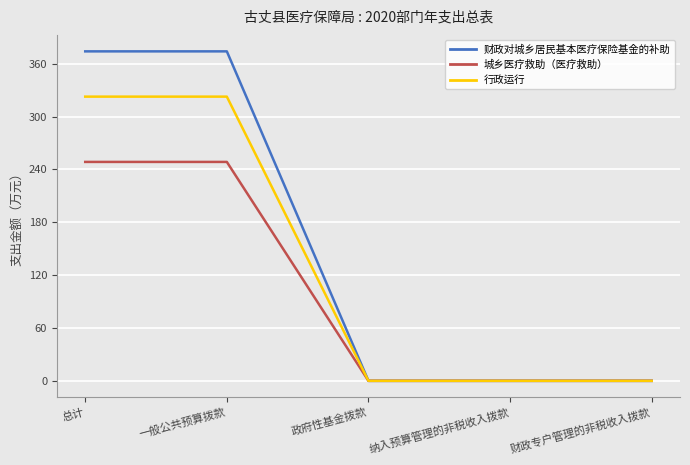

List the series in order of their peak value, highest first.

财政对城乡居民基本医疗保险基金的补助, 行政运行, 城乡医疗救助（医疗救助）